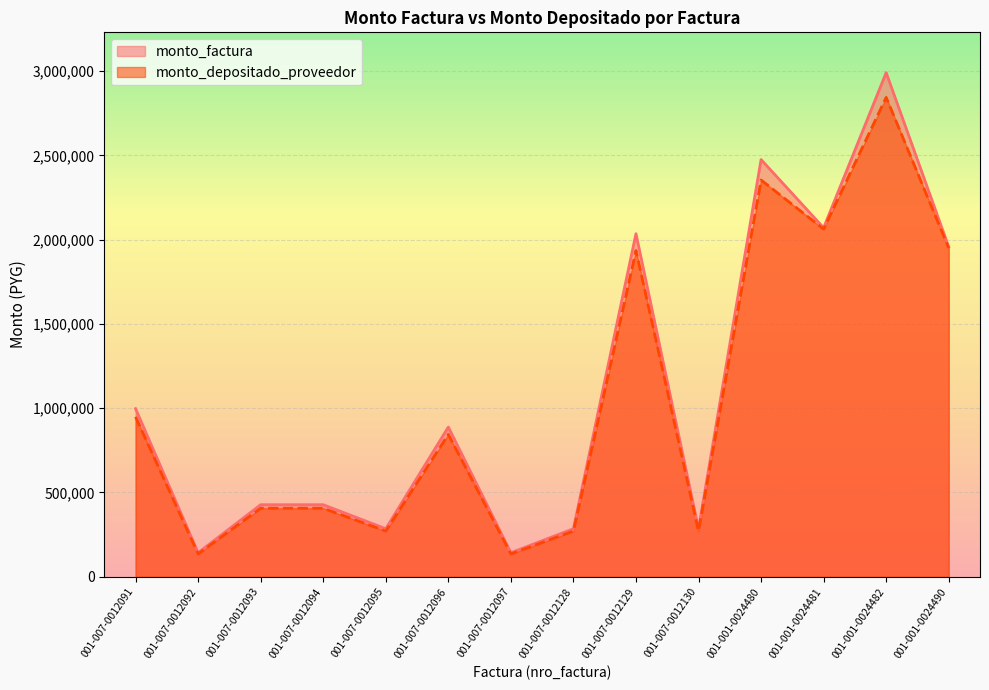

In monto_factura, how many points are lower than both neighbors (excluding endpoints)?

5